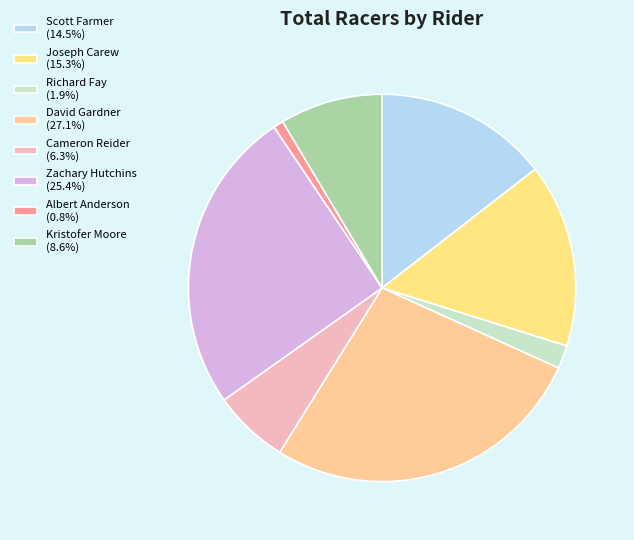

To the nearest percent, what portion does David Gardner represent?

27%